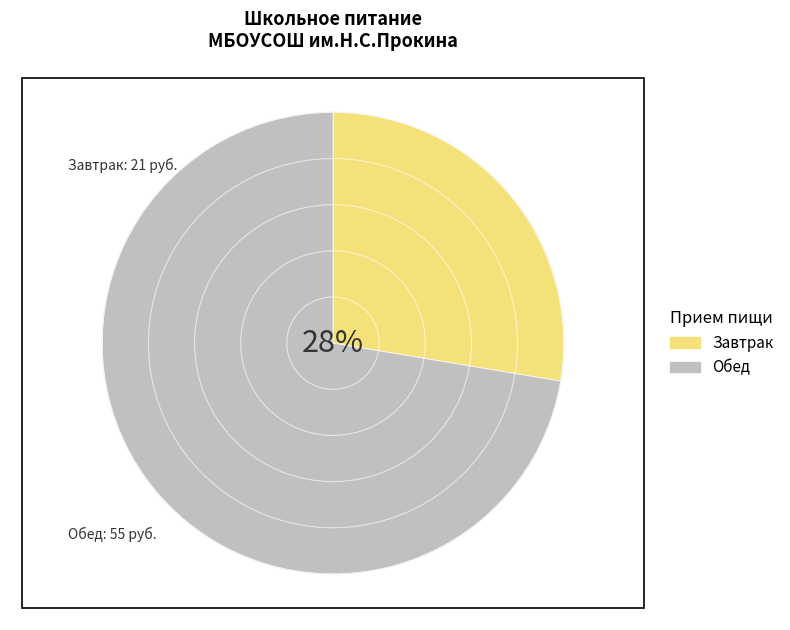

Which slice is the largest?

Обед